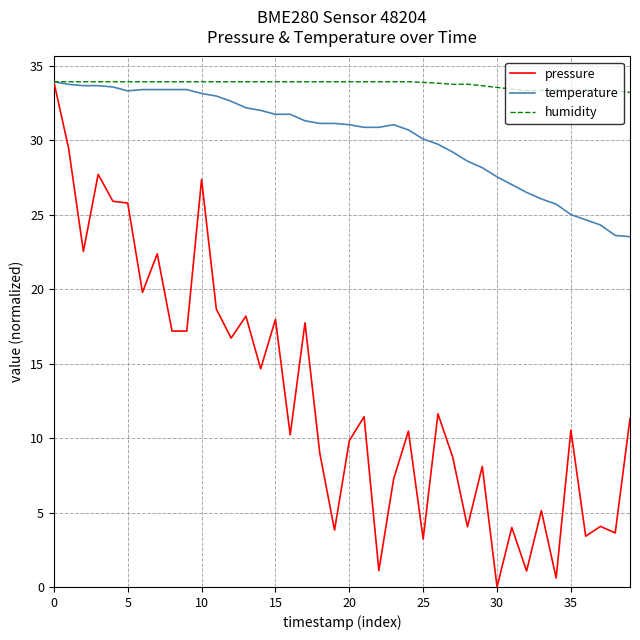

Rank the series by their average value, from highest to lowest.

humidity, temperature, pressure